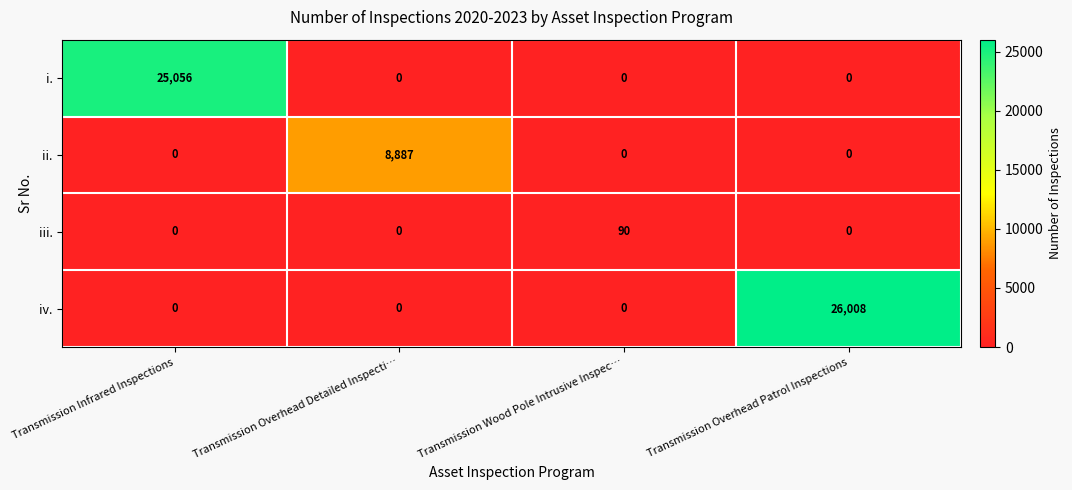

The i. series shows 0 at Transmission Overhead Detailed Inspecti…. True or false?

True